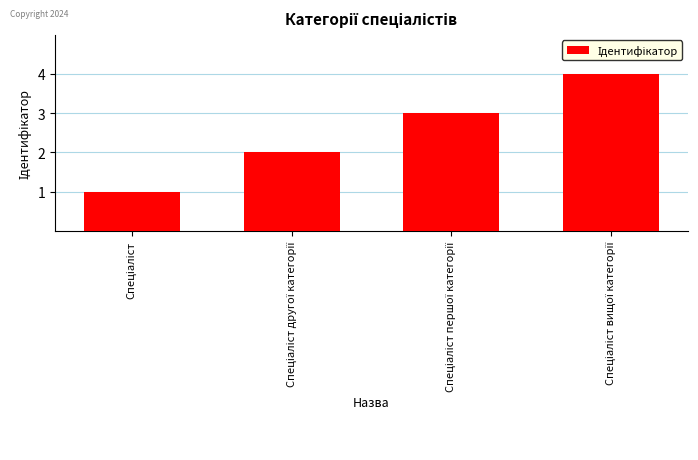

What is the greatest value displayed?

4